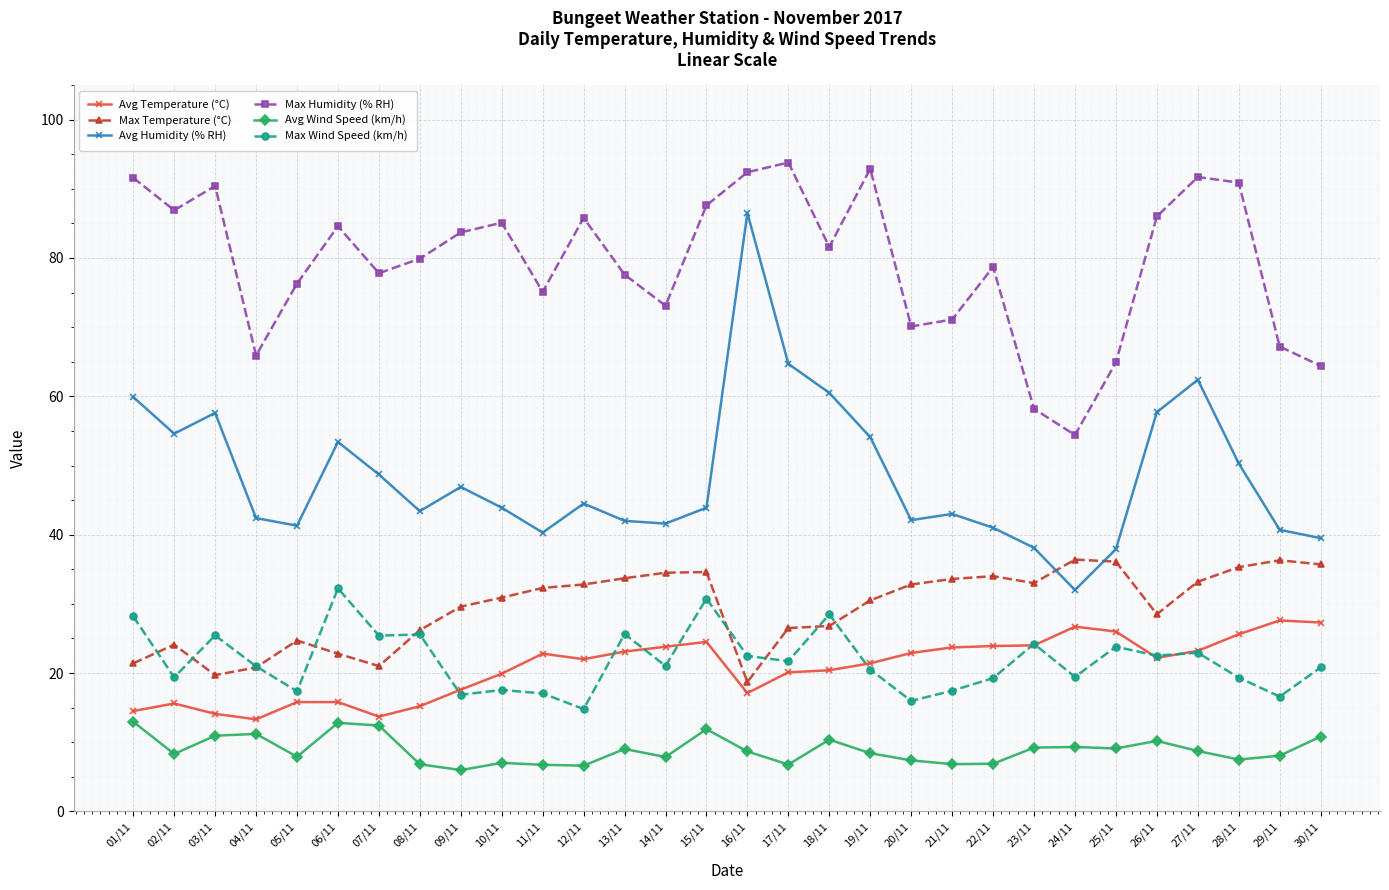

At 24/11, list the series in order from smallest to largest.

Avg Wind Speed (km/h), Max Wind Speed (km/h), Avg Temperature (°C), Avg Humidity (% RH), Max Temperature (°C), Max Humidity (% RH)